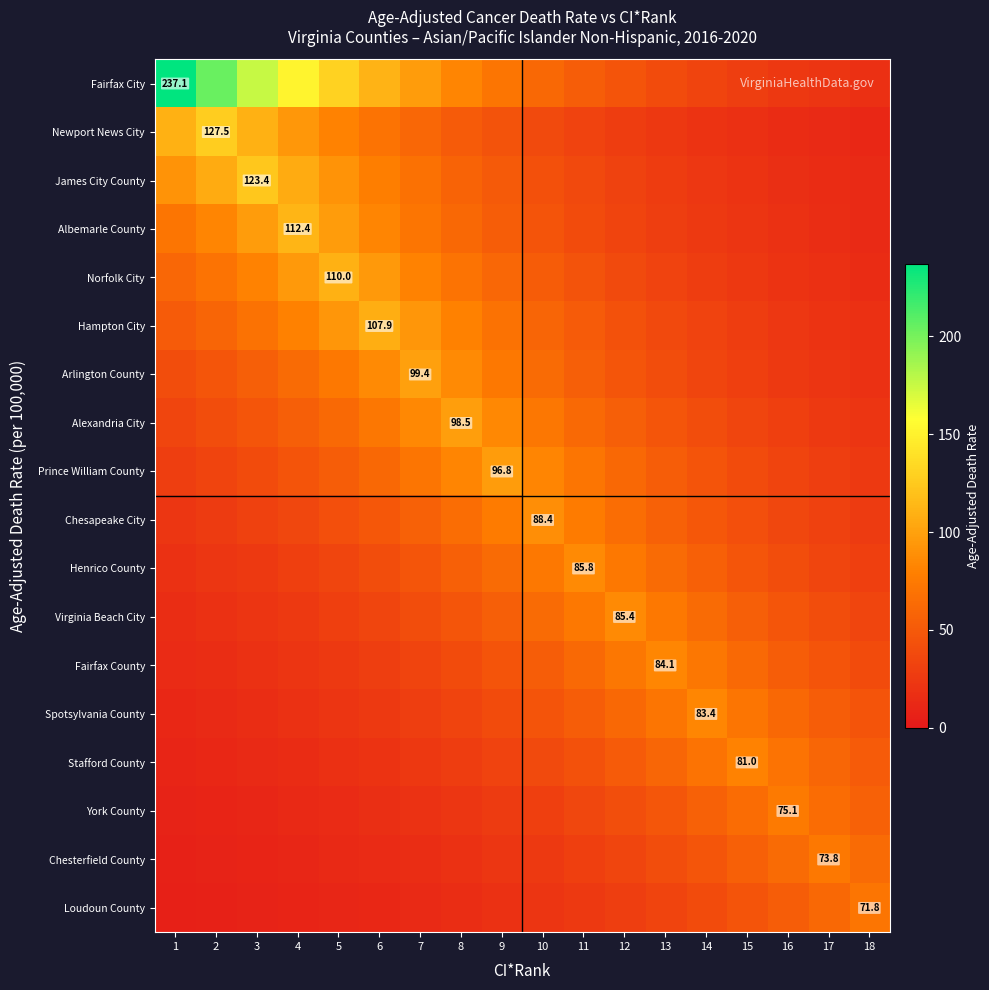

Where is Newport News City nearest to the value 69?

6